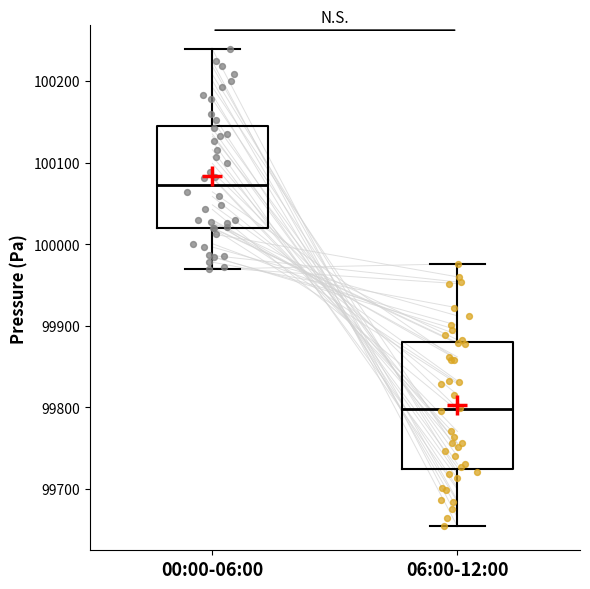

Reading left to right, read every box against the y-axis: the position of its median line, the range the box covers, and the ends of its whiskers. The values are not printed on the chart, so give them approximately, as read against the axis.

00:00-06:00: median 100070, box 100020 to 100140, whiskers 99970 to 100240
06:00-12:00: median 99800, box 99720 to 99880, whiskers 99650 to 99980